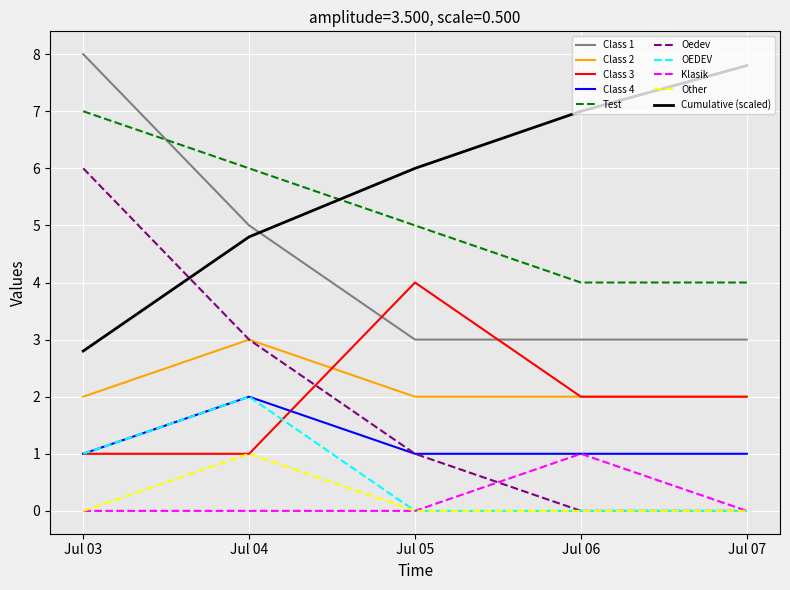

What is the maximum value shown in the chart?

8.0